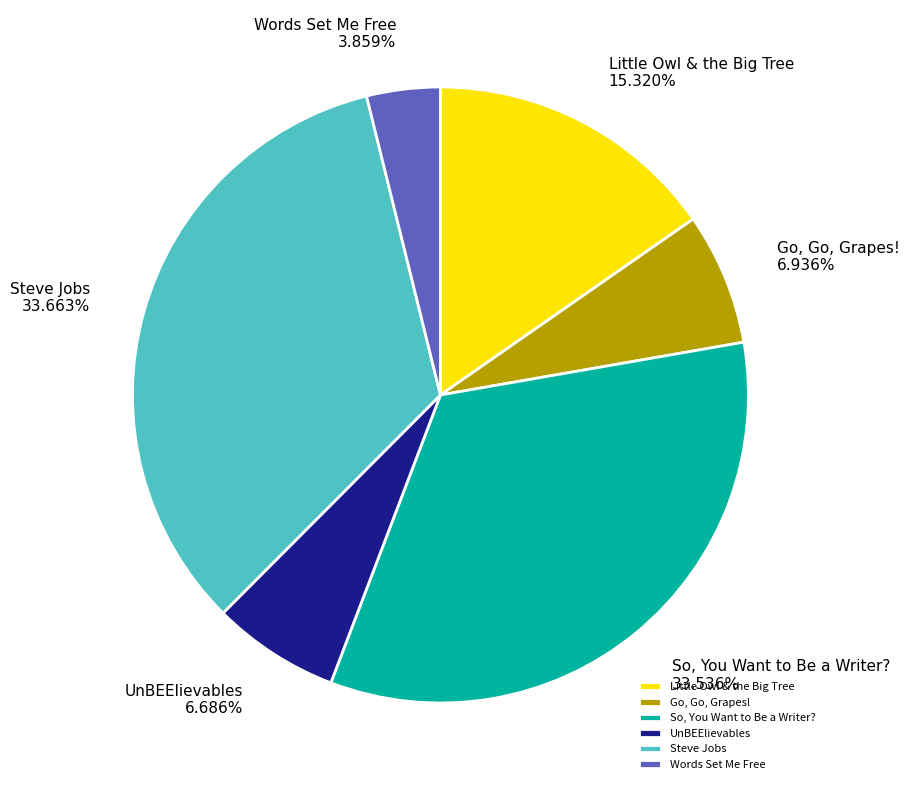

Is it true that UnBEElievables is 14% of the pie?

False